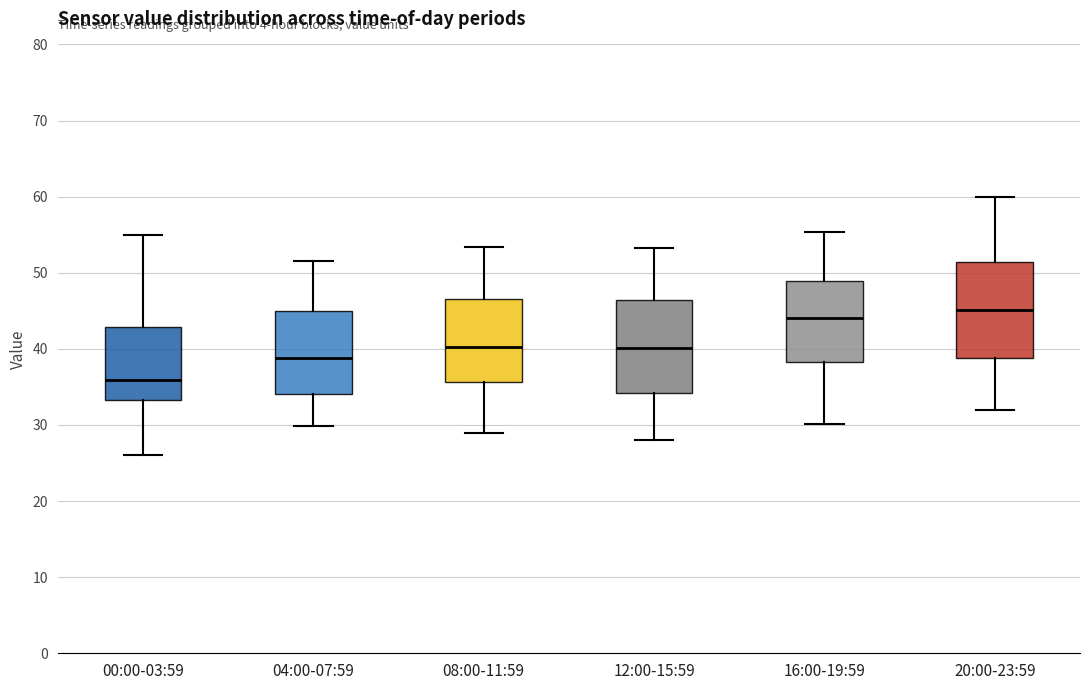

Where does the lower whisker of the box for 20:00-23:59 end on the y-axis? The values are not printed on the chart, so give them approximately, as read against the axis.

32